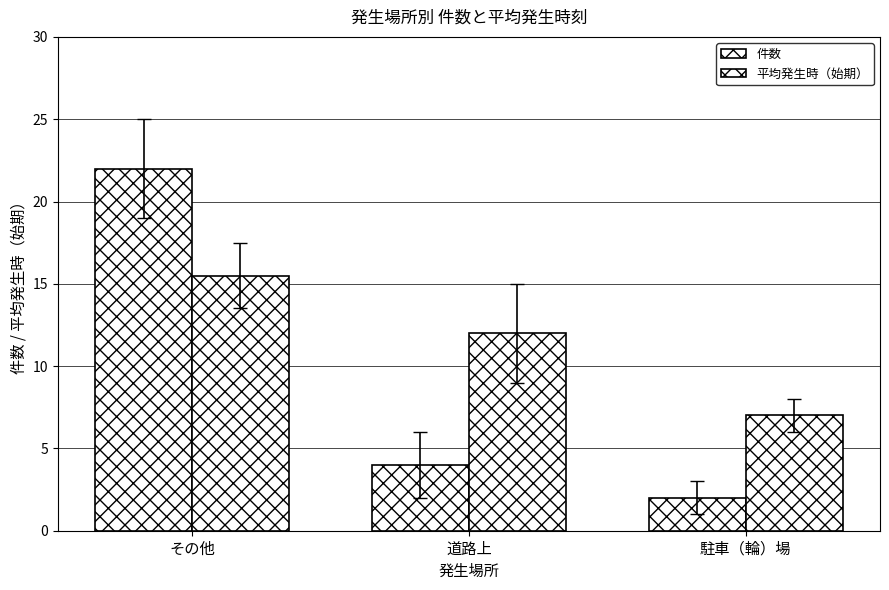

Between その他 and 駐車（輪）場, which series saw the biggest shift?

件数